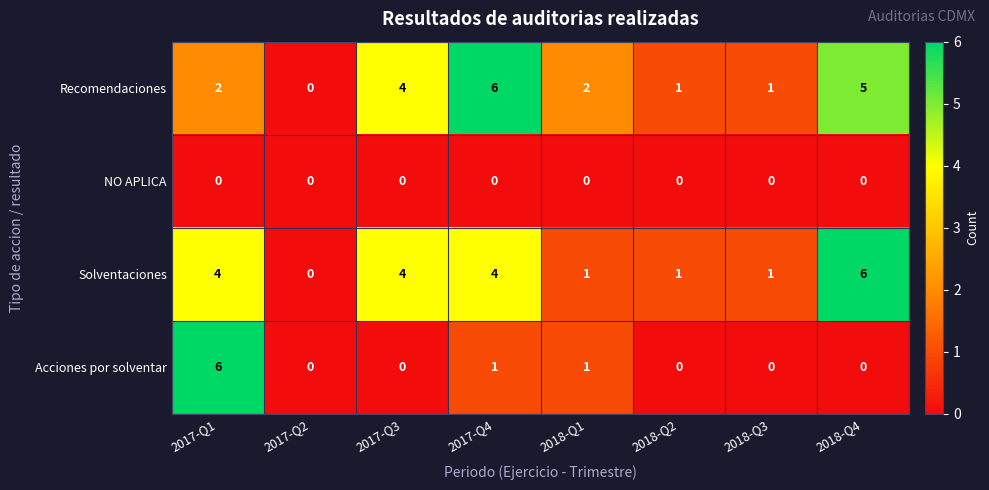

At which label does Recomendaciones reach its peak?

2017-Q4